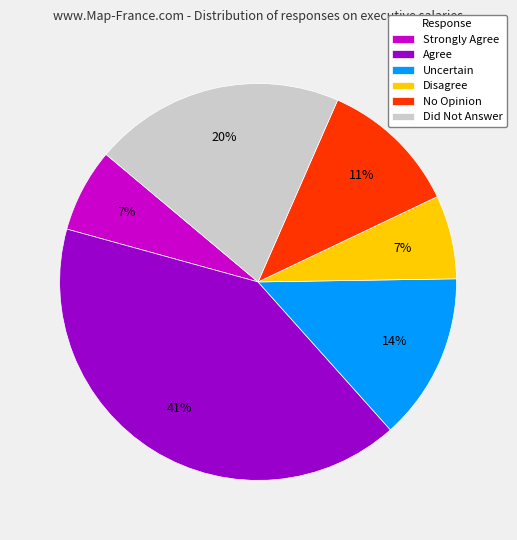

What is the ratio of the value at Strongly Agree to the value at Agree?

0.2